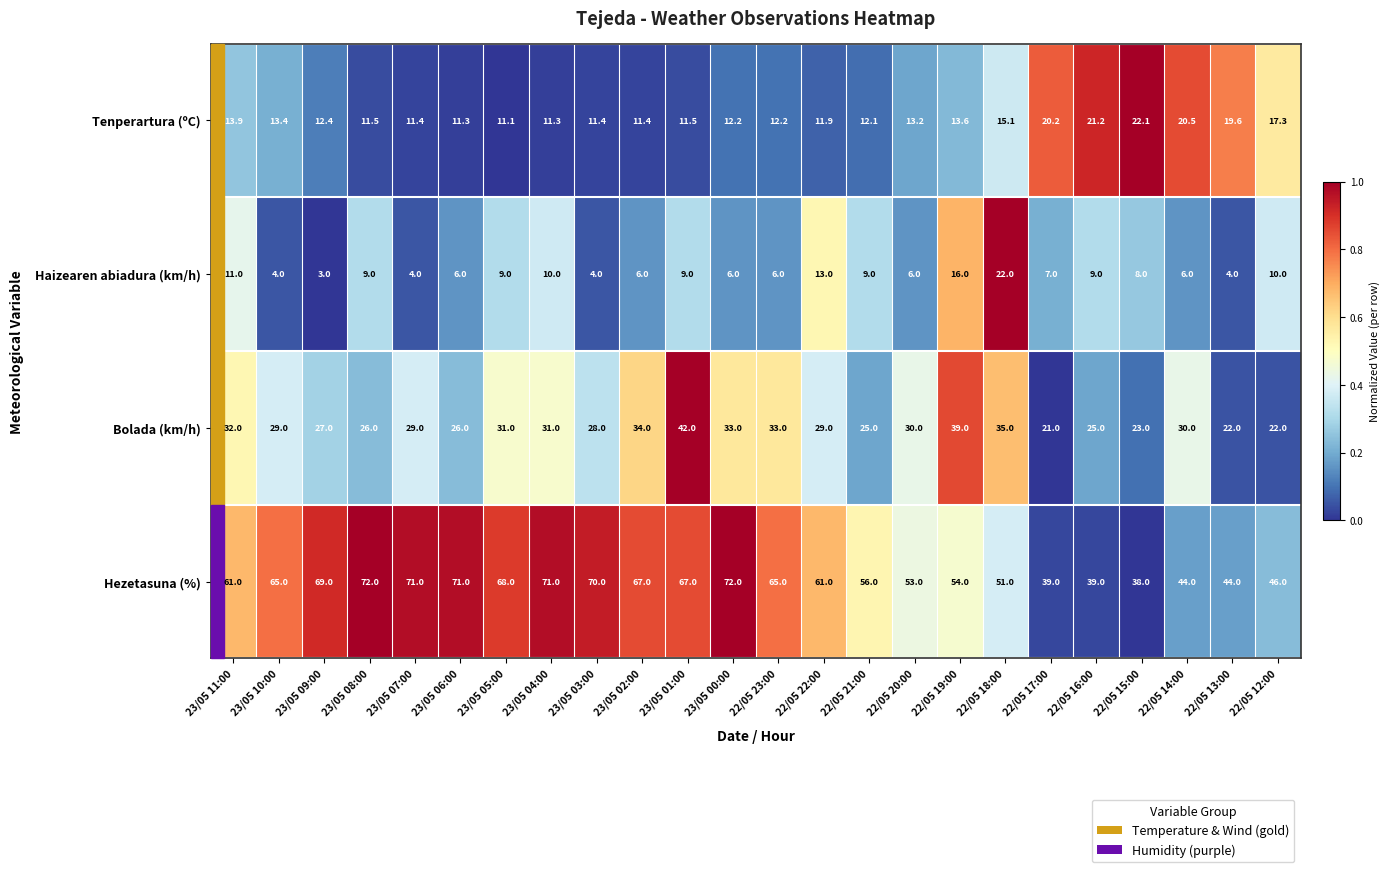

What is the minimum value for Tenperartura (ºC)?

11.1